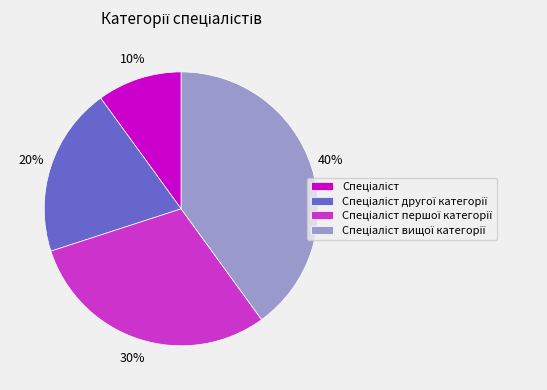

To the nearest percent, what is the difference between the largest and smallest slice percentages?

30%